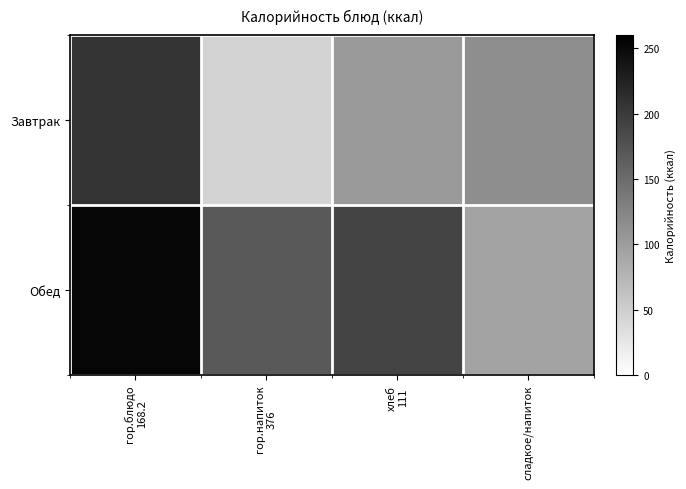

At which category is the sum across all series the highest?

гор.блюдо
168.2